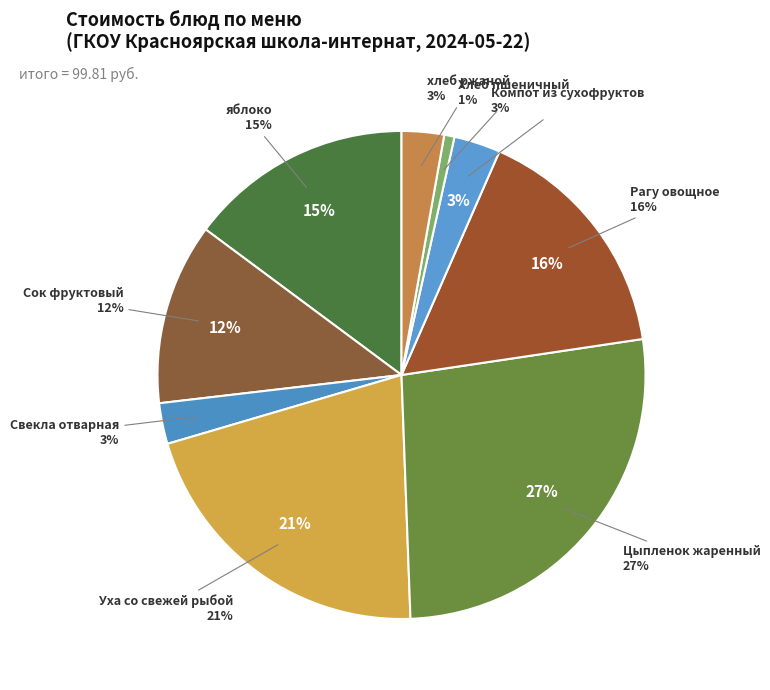

To the nearest percent, what is the difference between the largest and smallest slice percentages?

26%